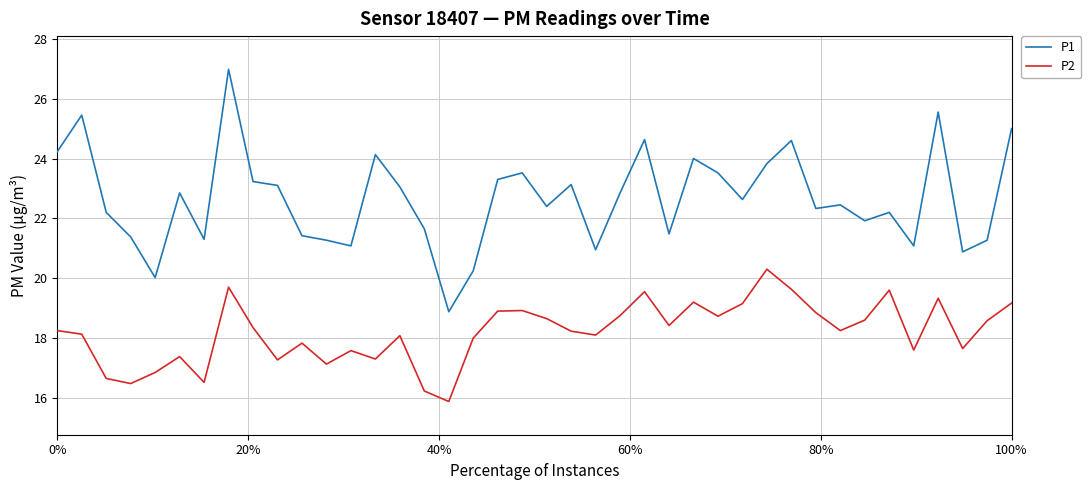

List the series in order of their overall mean, lowest first.

P2, P1